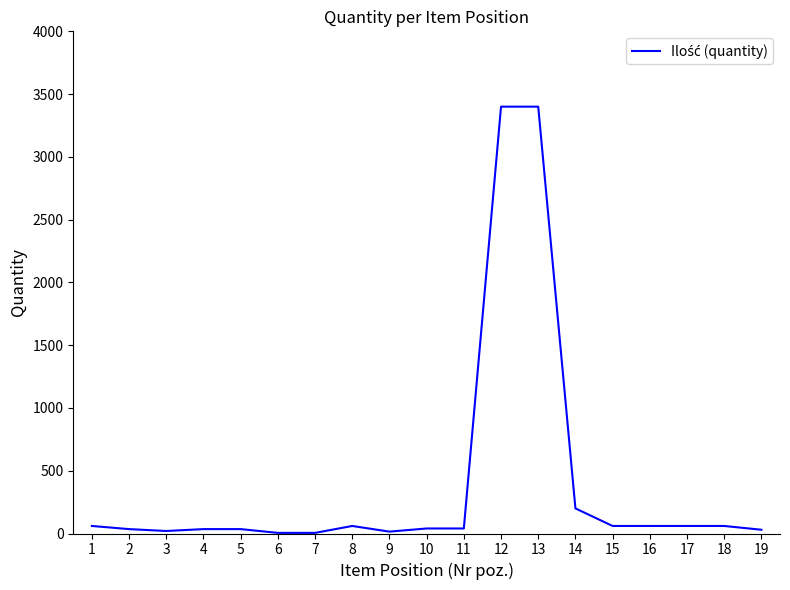

What is the sum of all values?

7620